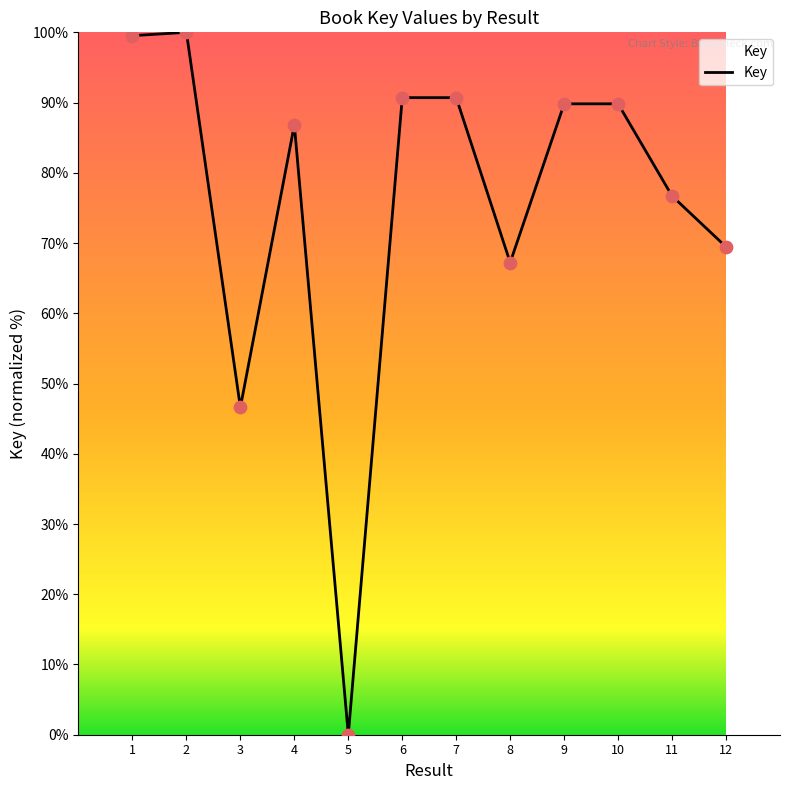

Between 1 and 3, which is larger?

1